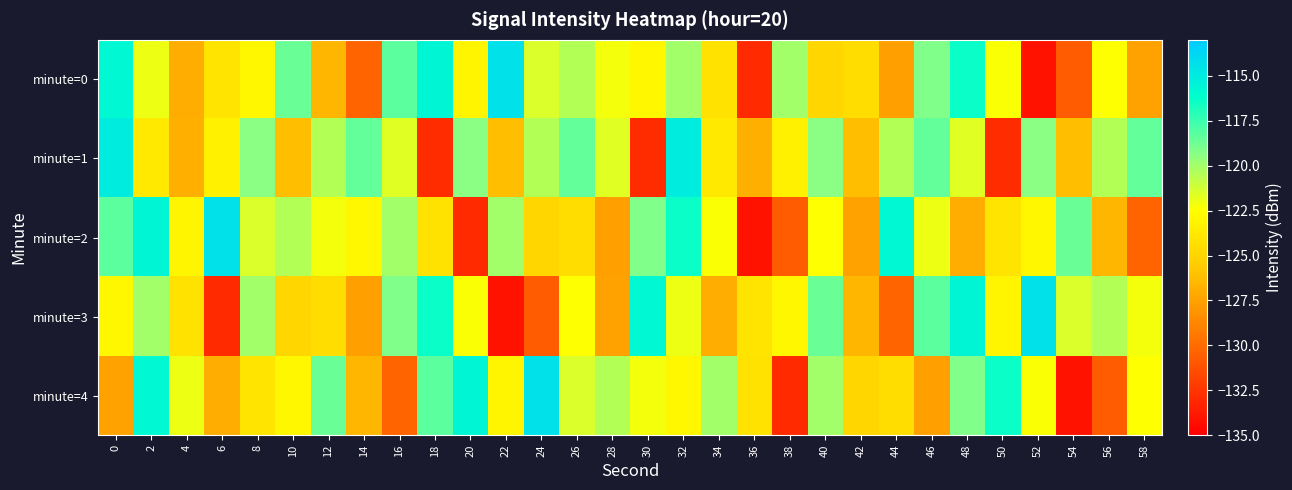

Which has a higher value, 50 or 46?

46